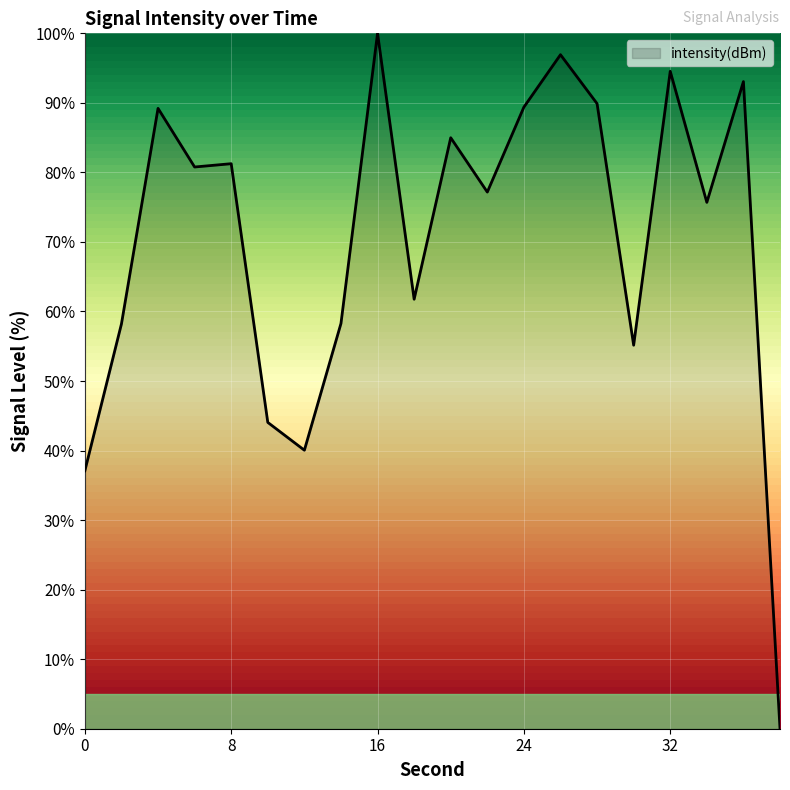

What is the difference between the maximum and minimum values?

100.0